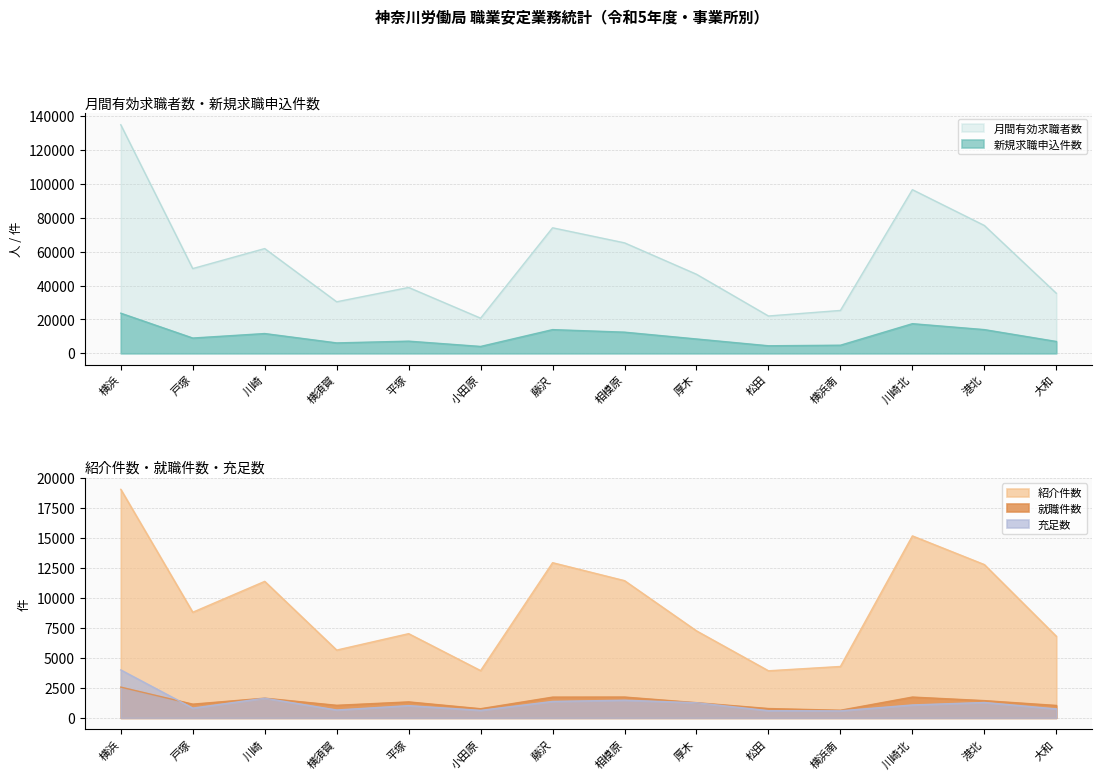

What is the label of the 9th point from the left?

厚木